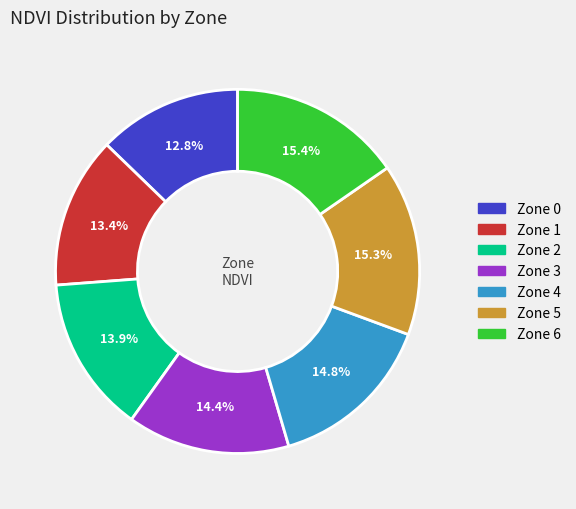

Does Zone 5 represent more than half of the total?

No